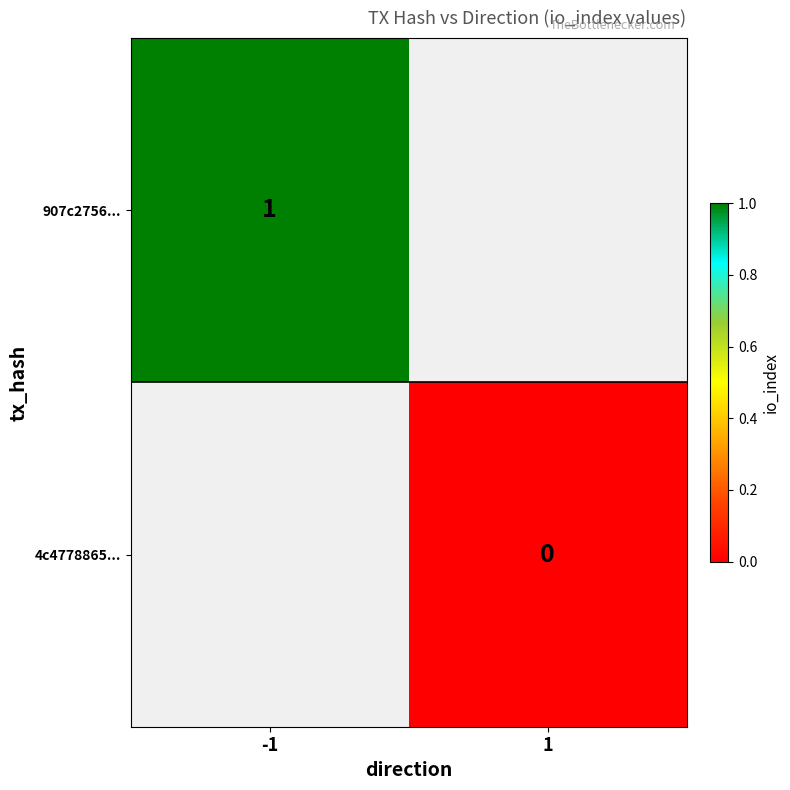

Is it true that 907c2756... equals 2 at -1?

False